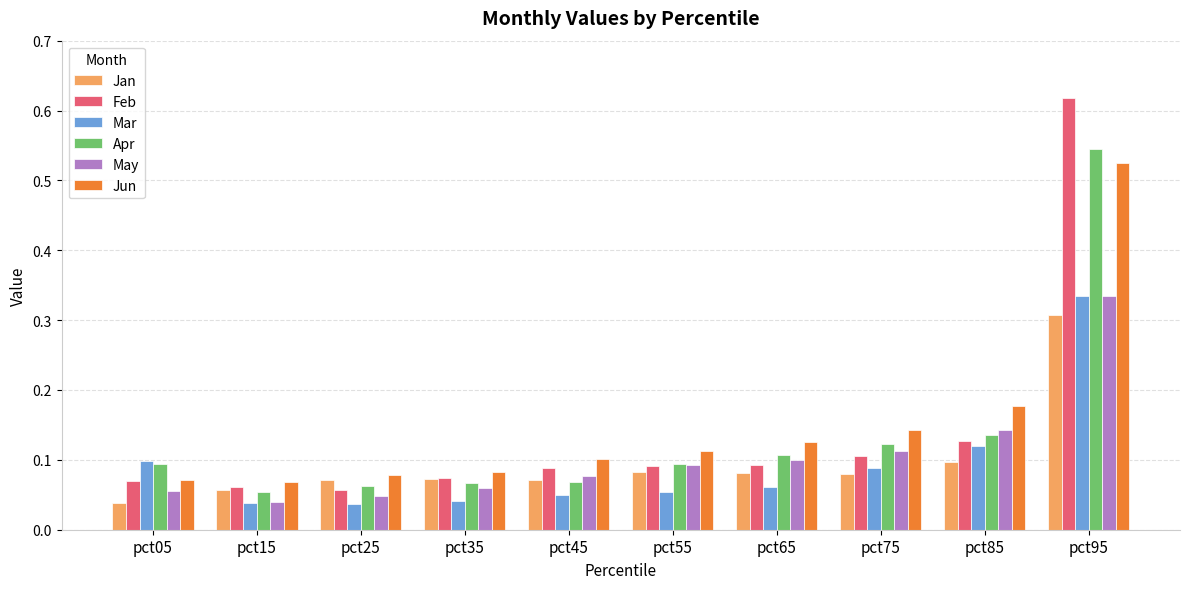

Which series has the largest range (max minus min)?

Feb